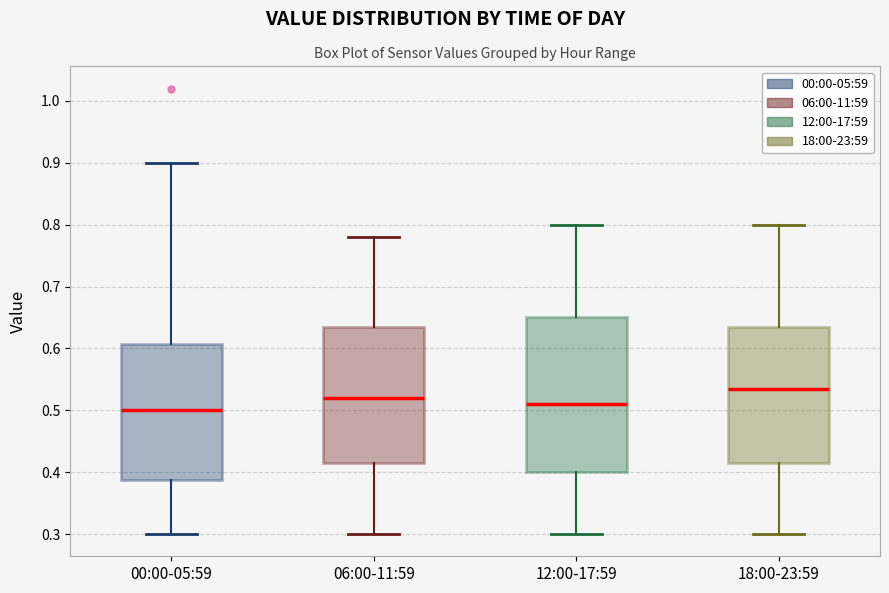

Which box's median line is the highest?

18:00-23:59